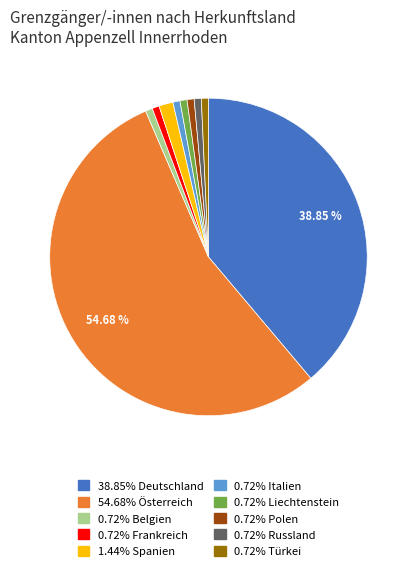

Does any single category account for the majority?

Yes